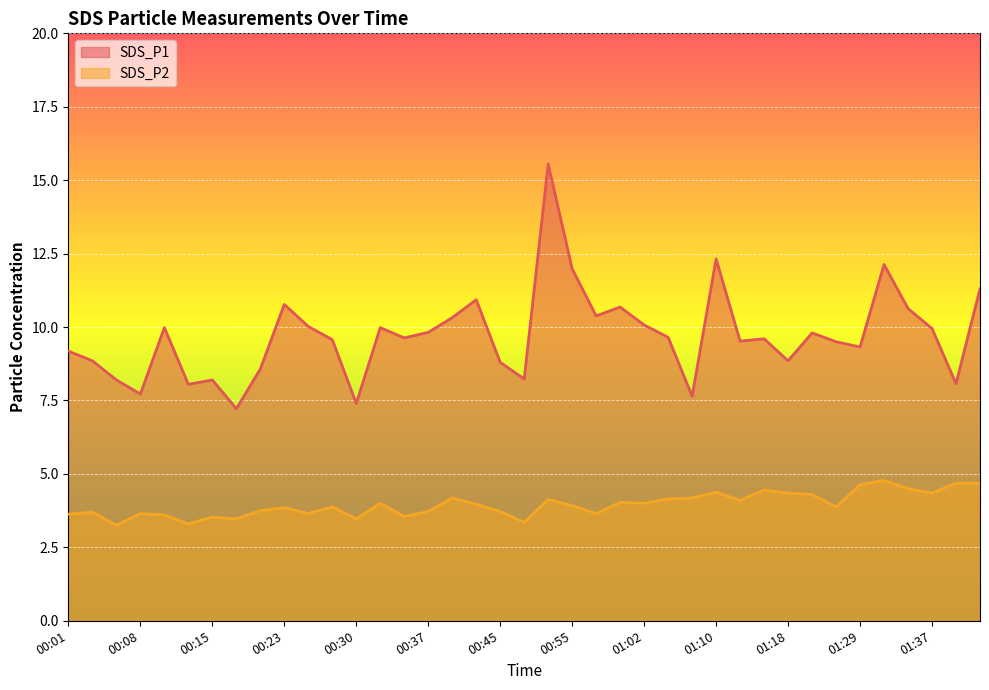

Read the SDS_P2 value at 01:18.

4.3